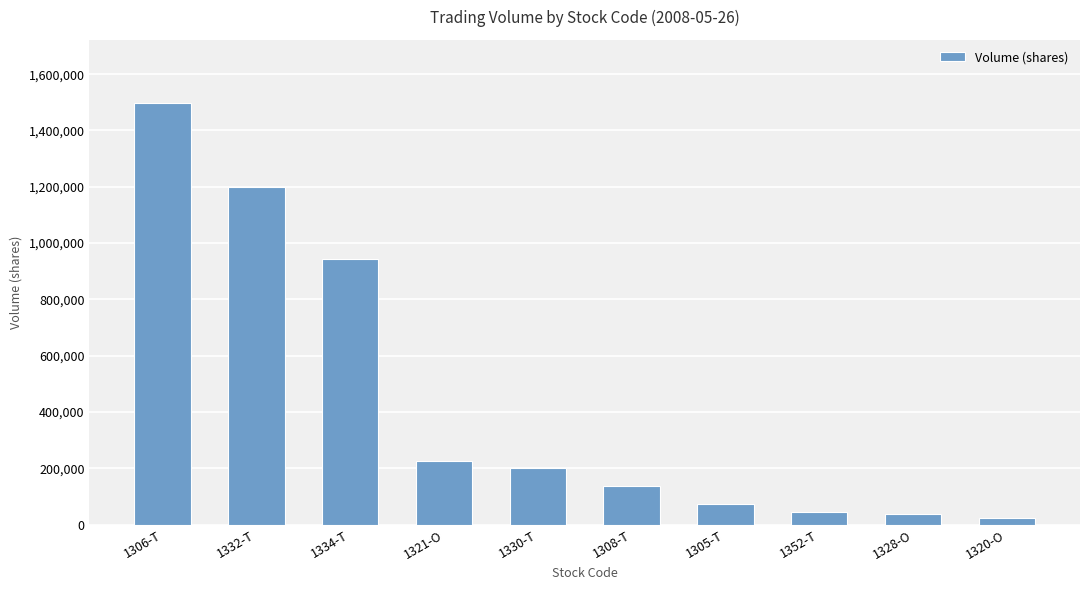

Count the number of categories in the chart.

10